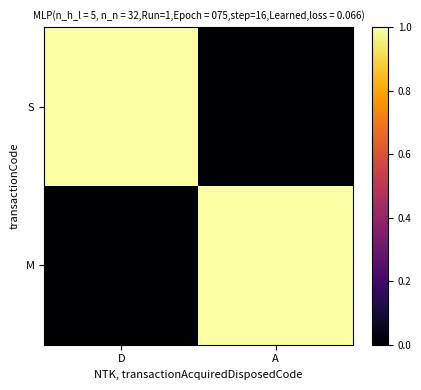

What is the total value across all series at D?

1